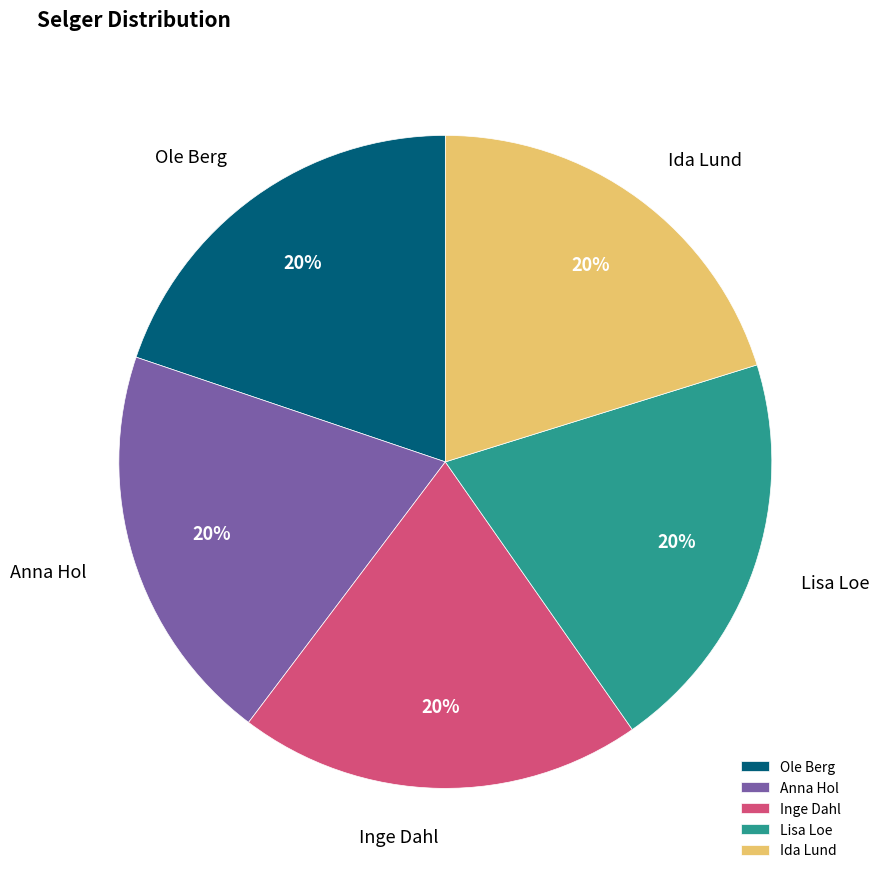

Does Lisa Loe account for over 50% of the chart?

No